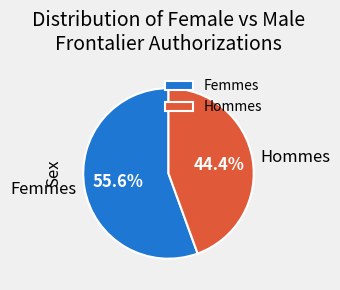

Approximately how many times larger is the value at Hommes compared to Femmes?

0.8